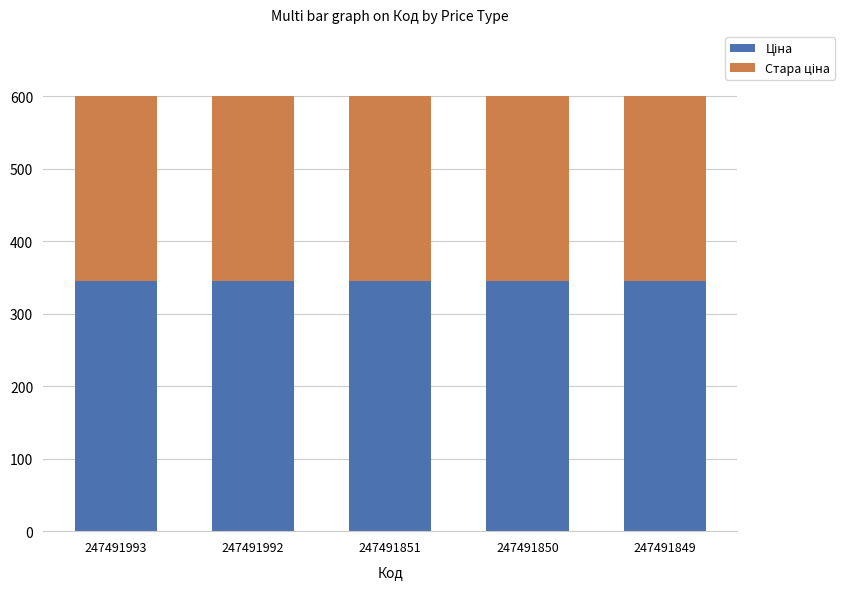

What is the total value across all series at 247491993?

599.9